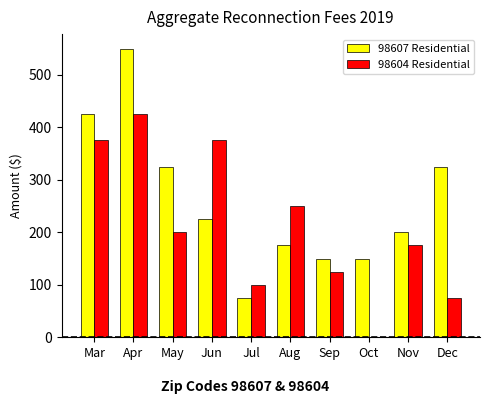

The 98607 Residential series shows 208 at Sep. True or false?

False